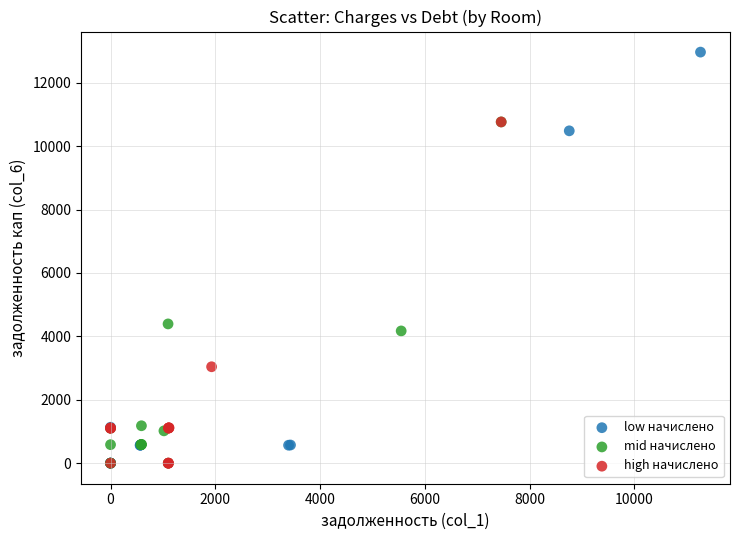

Which series has the widest spread of Y values?

low начислено